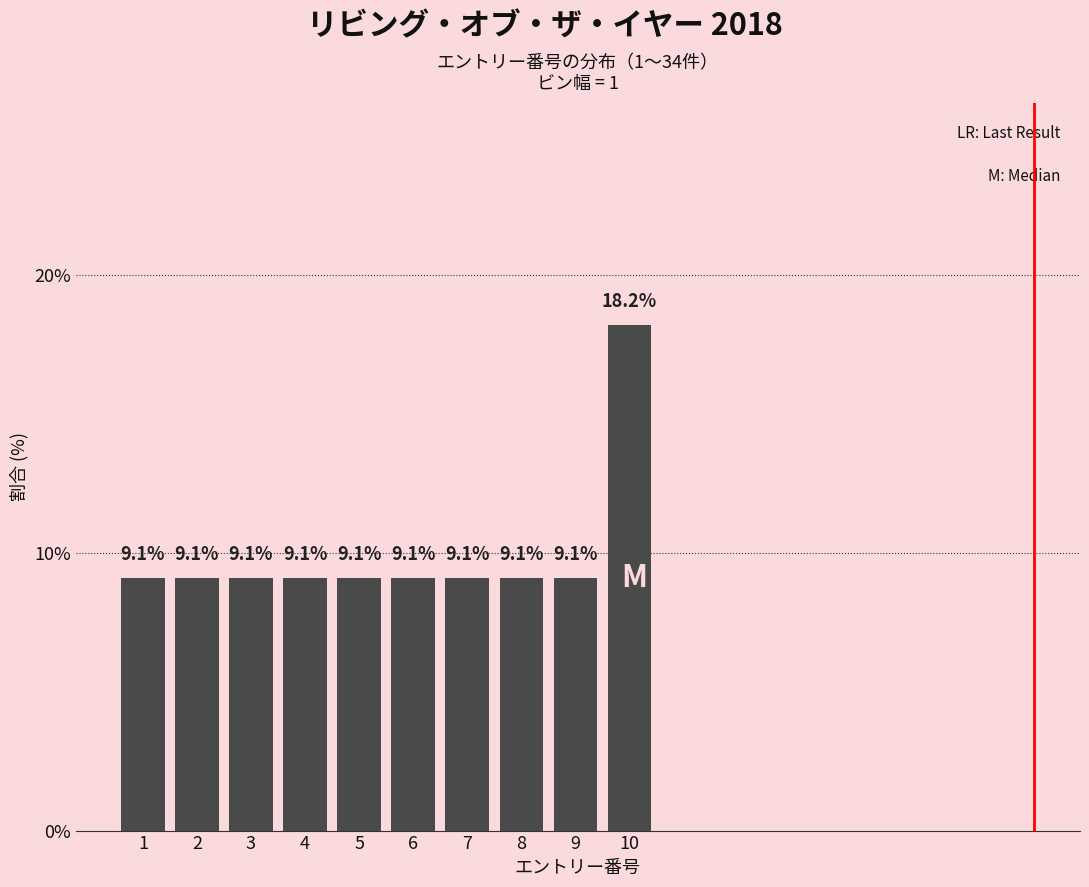

Reading right to left, extract all data points from this chart.

18.2	9.1	9.1	9.1	9.1	9.1	9.1	9.1	9.1	9.1